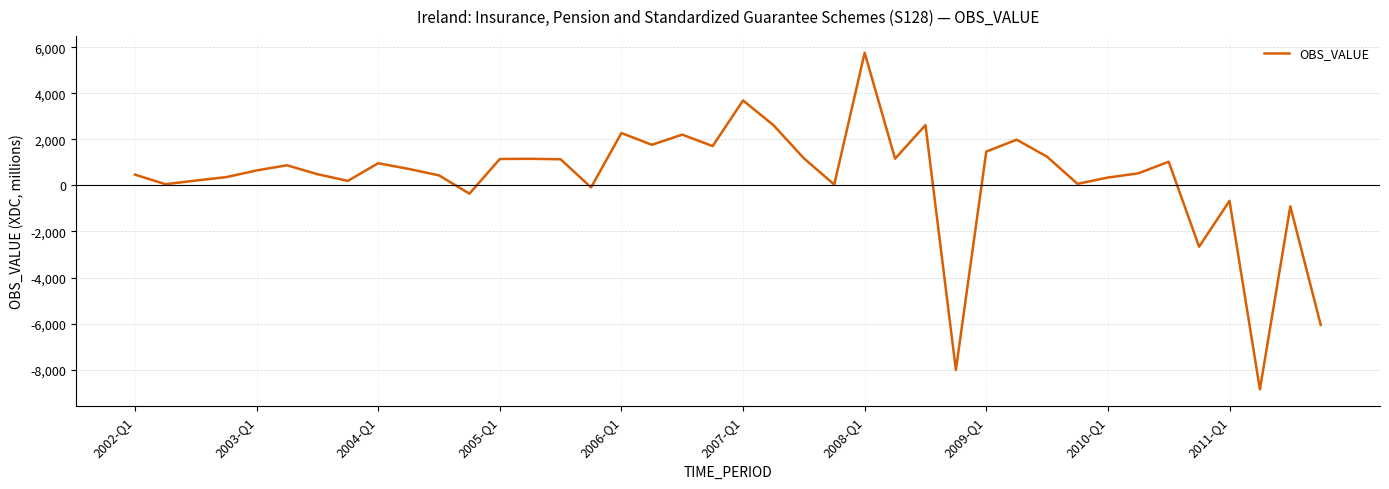

What is the greatest value displayed?

5761